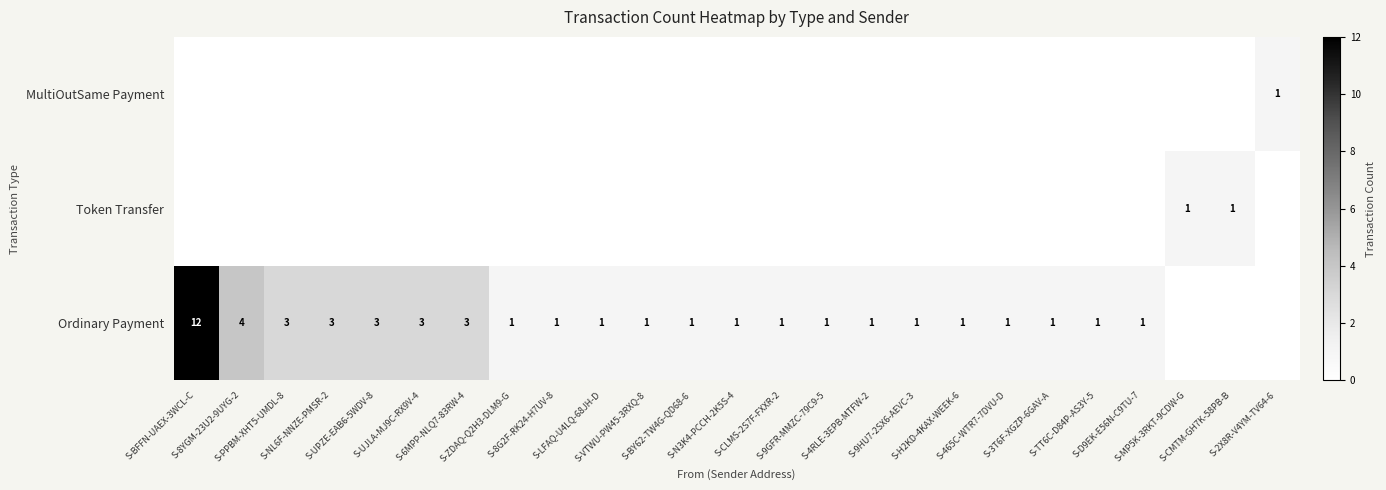

Which series has the largest total across all categories?

Ordinary Payment